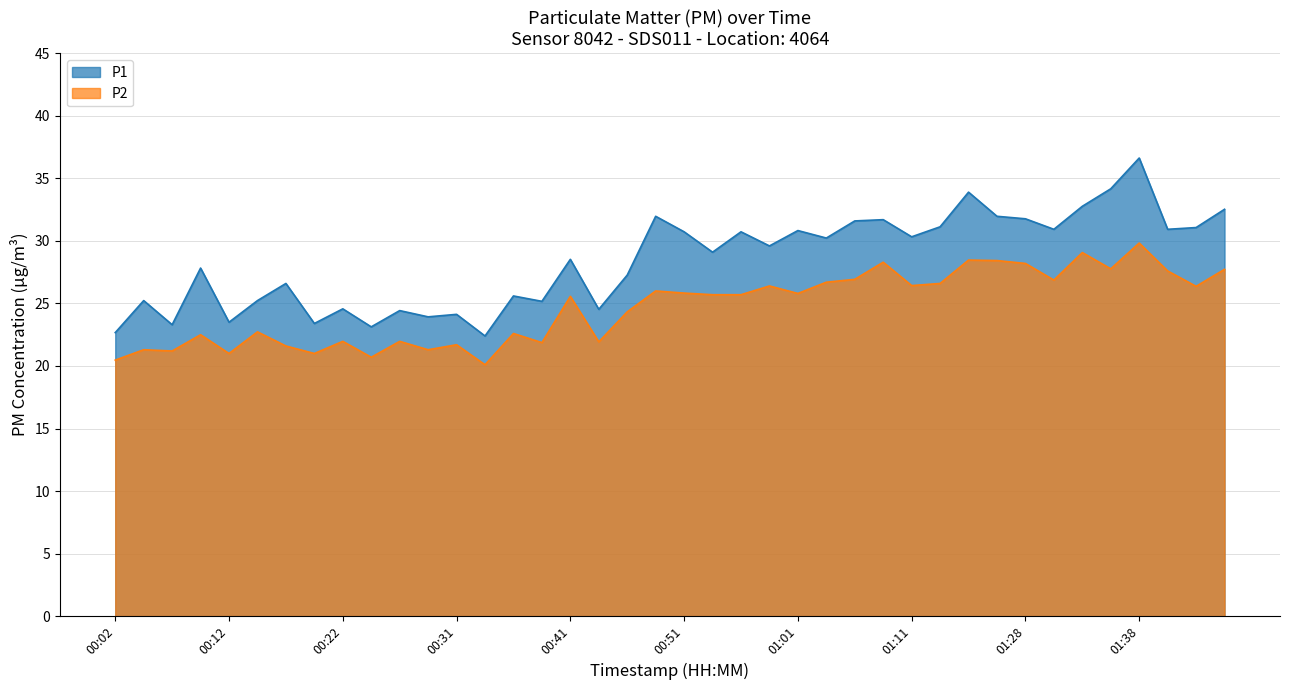

True or false: P1 and P2 intersect in this chart.

False